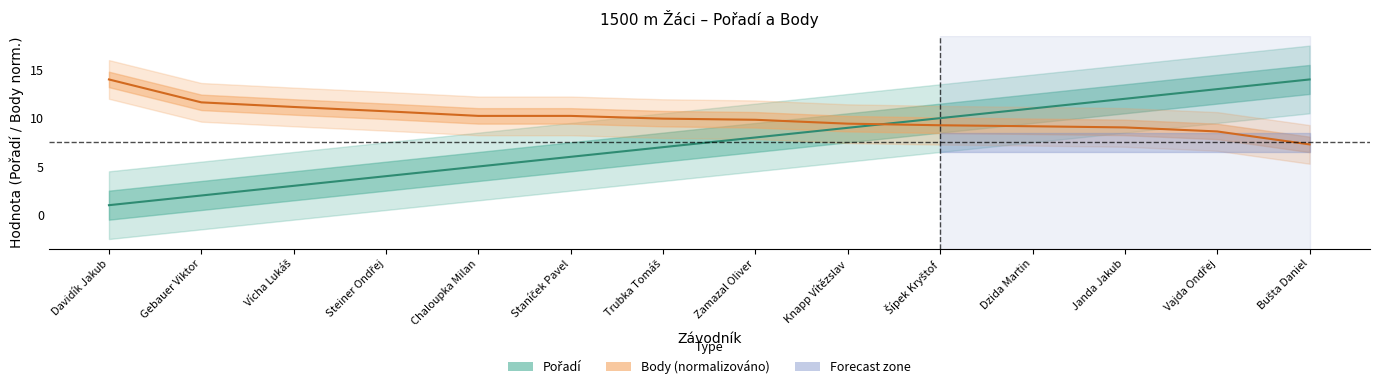

Does the chart display data point markers on the line(s)?

No